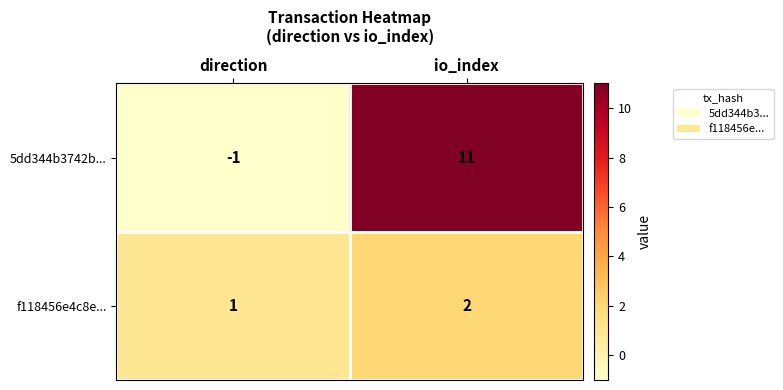

Which series has the widest spread of values?

5dd344b3742b...